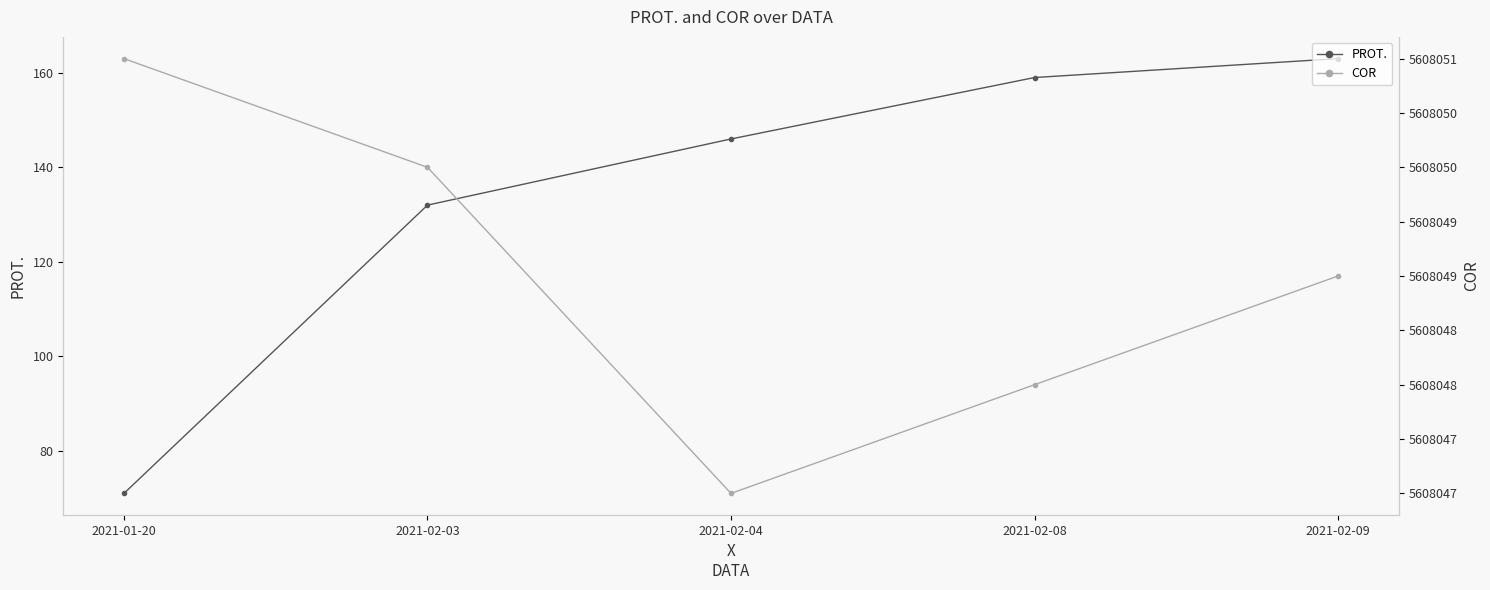

Is it true that PROT. equals 159 at 2021-02-08?

True